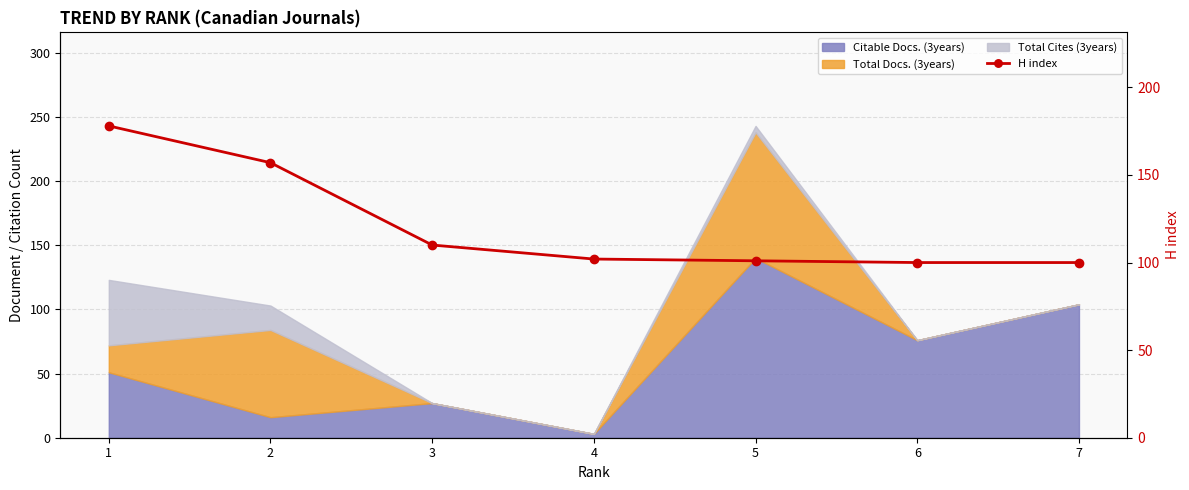

At which label does the data first exceed 102?

1